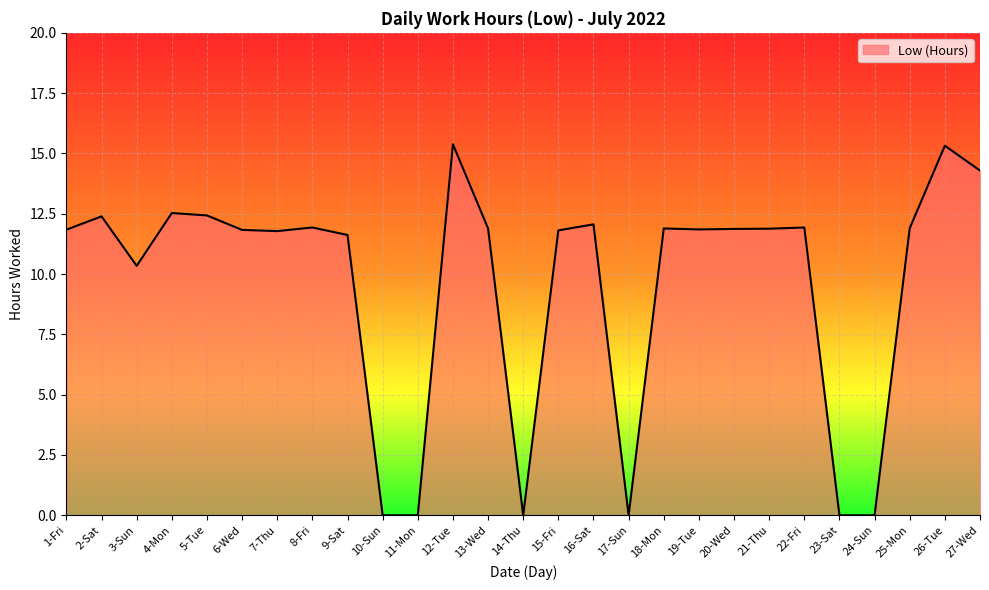

Where is the data nearest to the value 7?

3-Sun